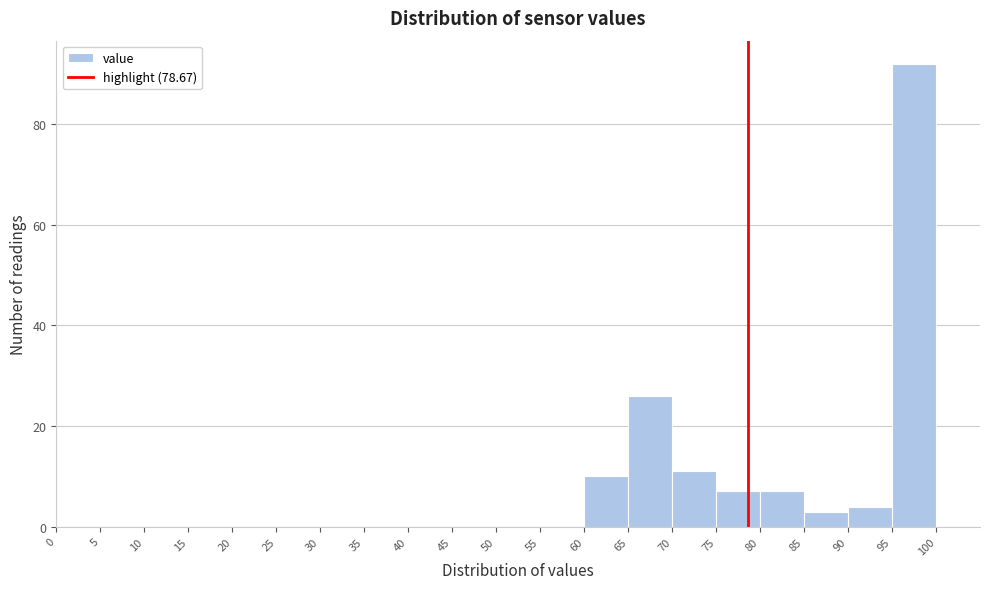

What is the height of the bar covering 85 to 90 on the x-axis? The values are not printed on the chart, so give them approximately, as read against the axis.

4